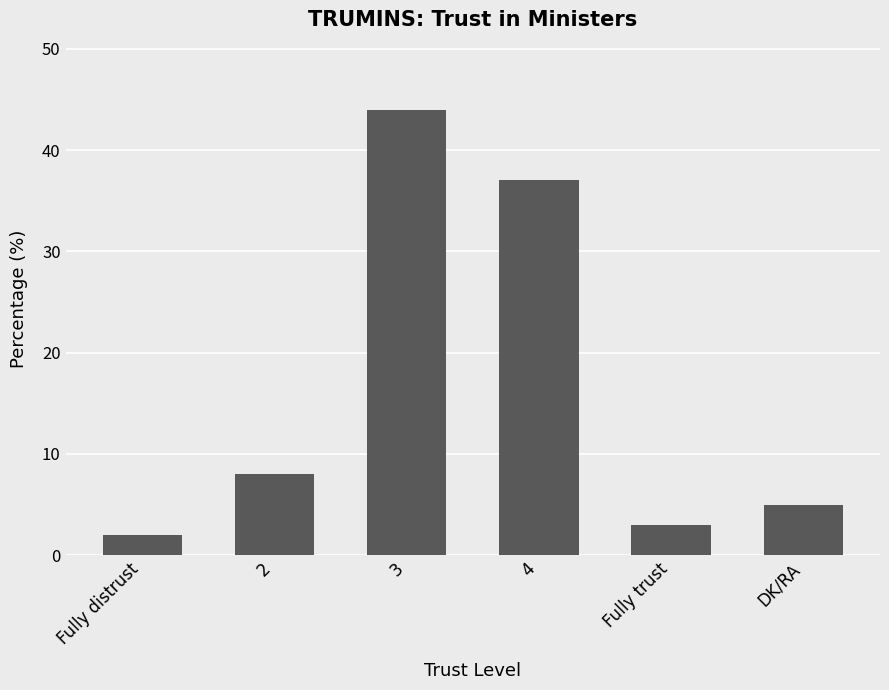

What is the change in value from 3 to Fully trust?

-41